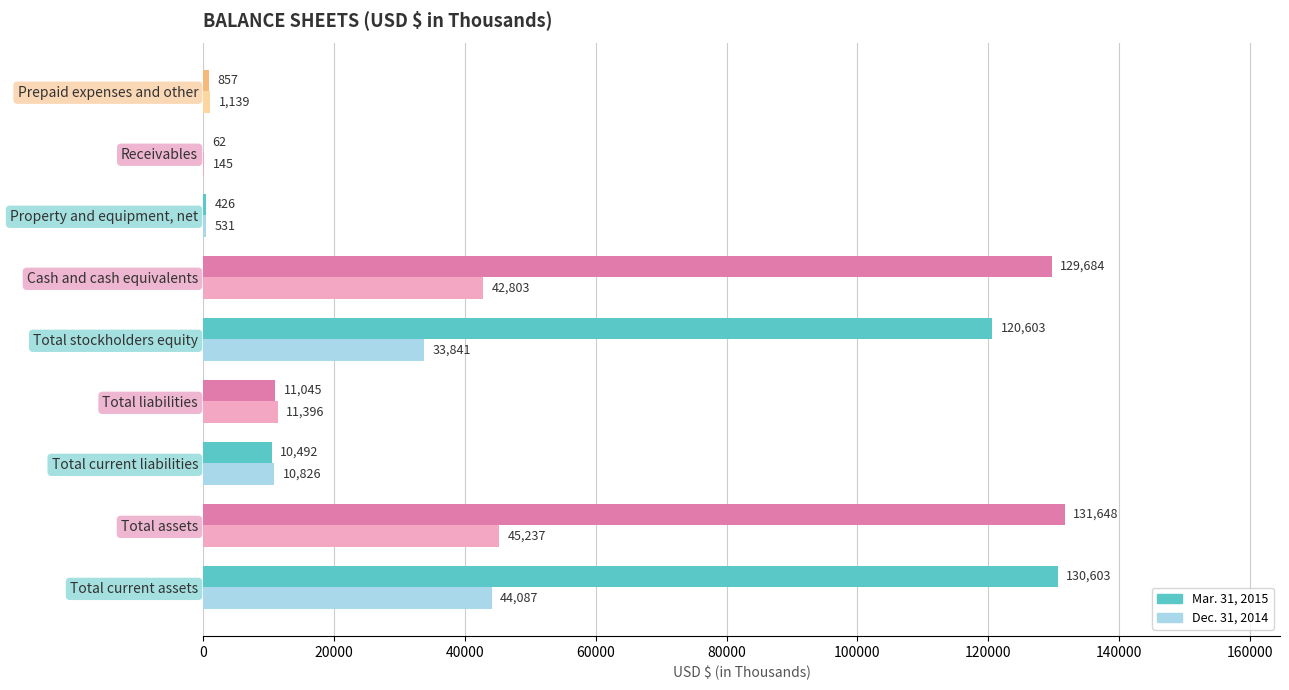

Count the number of categories in the chart.

9